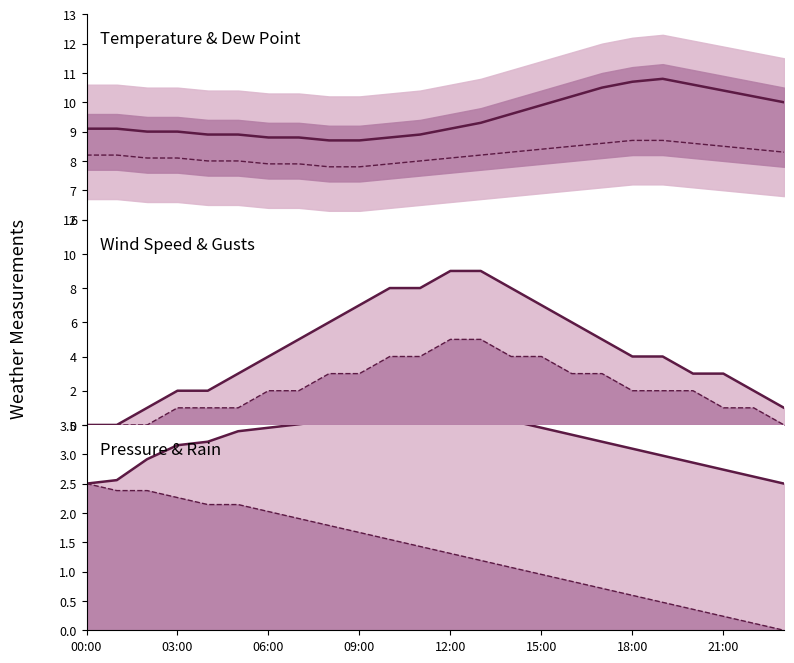

True or false: Gust (mph) has more than 2 interior local peaks.

False